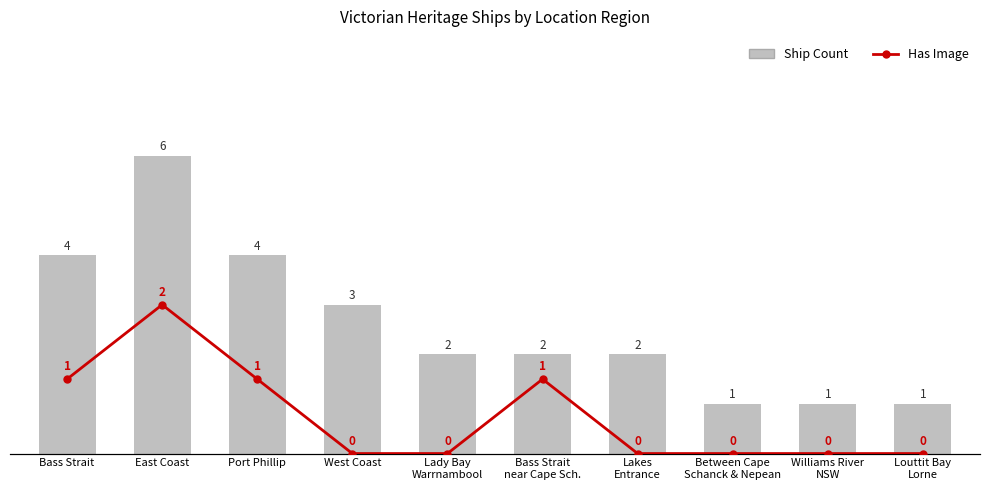

At which category is the sum across all series the highest?

East Coast